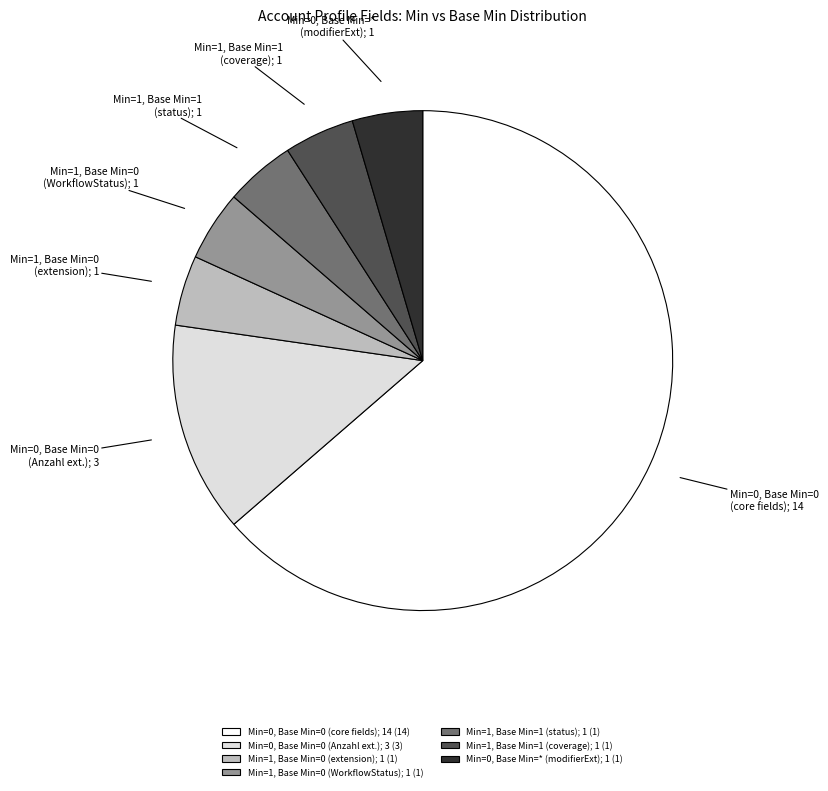

Is the sum of Min=0, Base Min=0 (Anzahl ext.); 3 and Min=0, Base Min=0 (core fields); 14 greater than half?

Yes